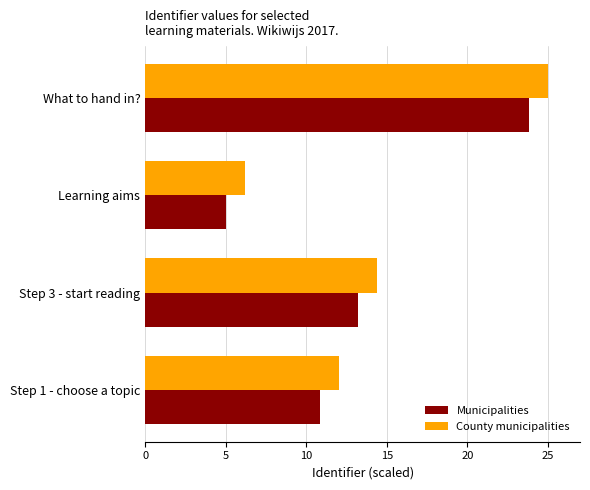

The value of County municipalities at What to hand in? is 42.8. True or false?

False